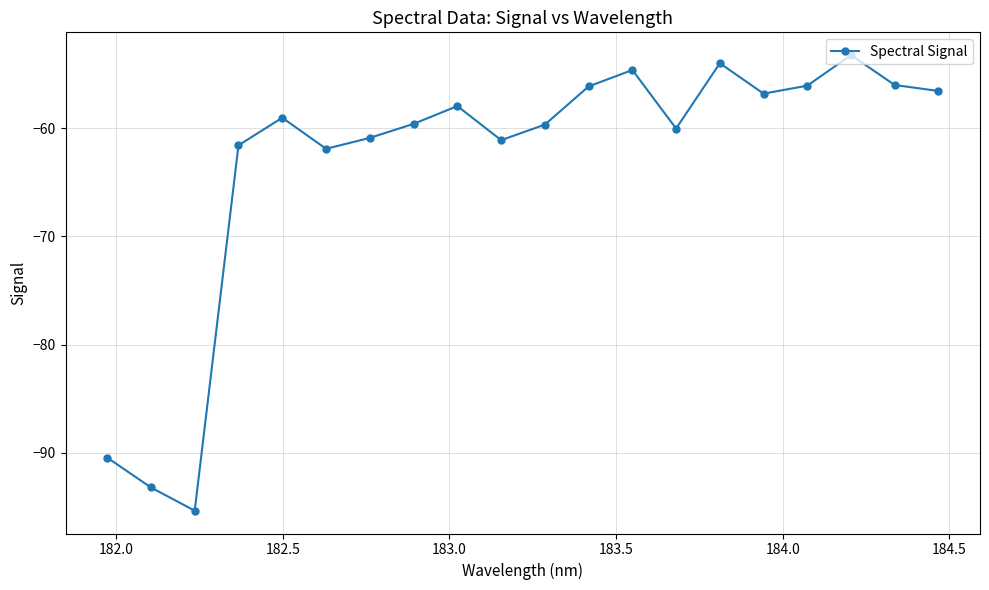

What is the minimum value shown in the chart?

-95.3